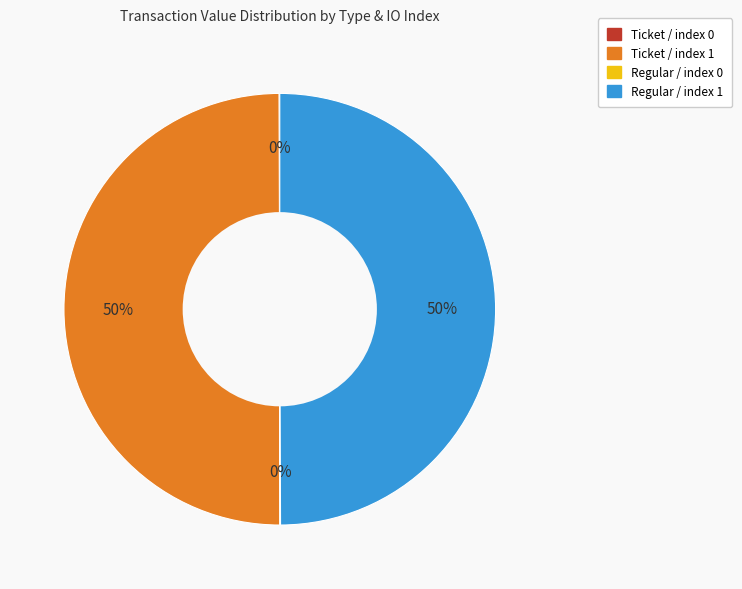

True or false: Ticket / index 1 accounts for 50% of the total.

True